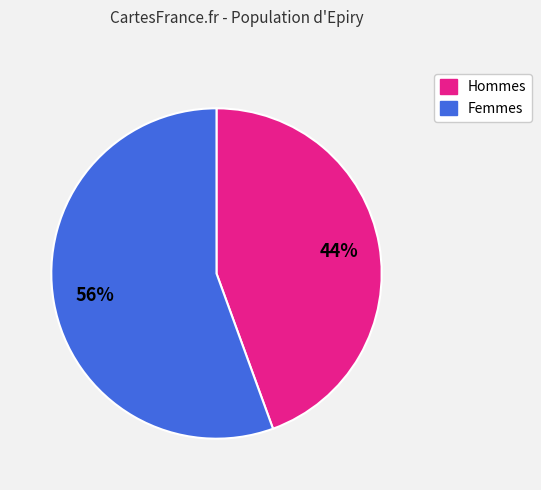

To the nearest percent, what is the average slice percentage?

50%